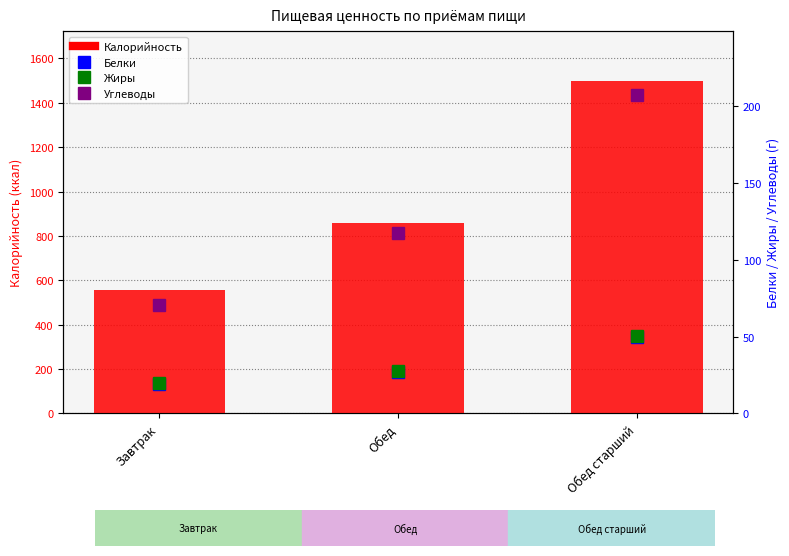

What is the spread (max minus min) of values at Обед старший?

1448.1